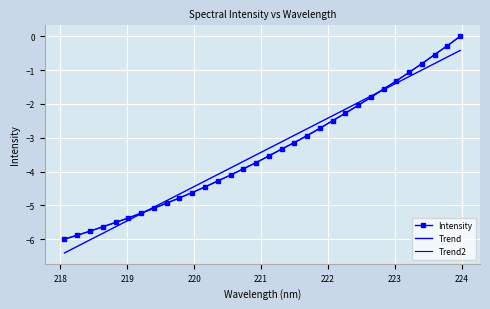

What is the average value of the Trend series?

-3.4